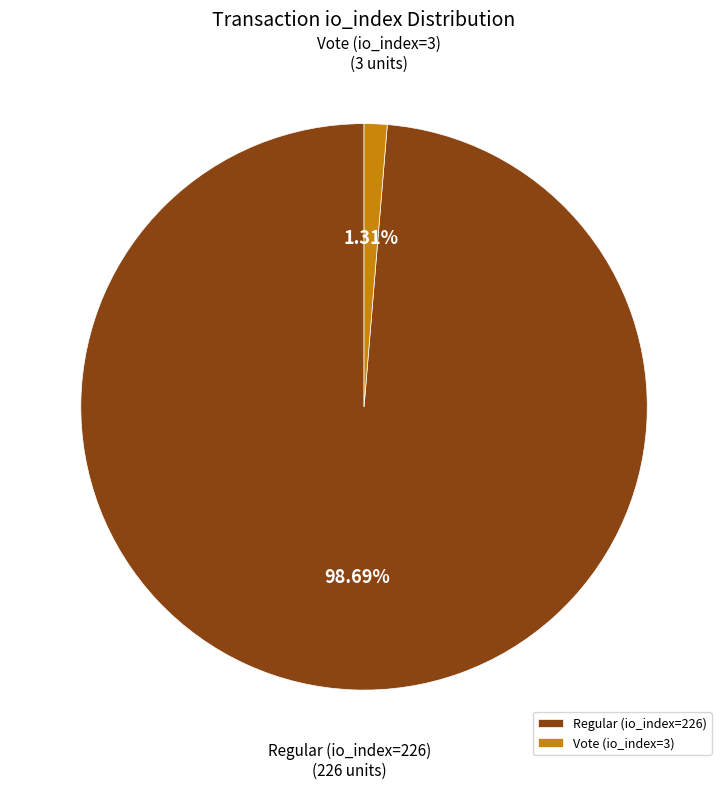

True or false: Vote (io_index=3) accounts for 11% of the total.

False